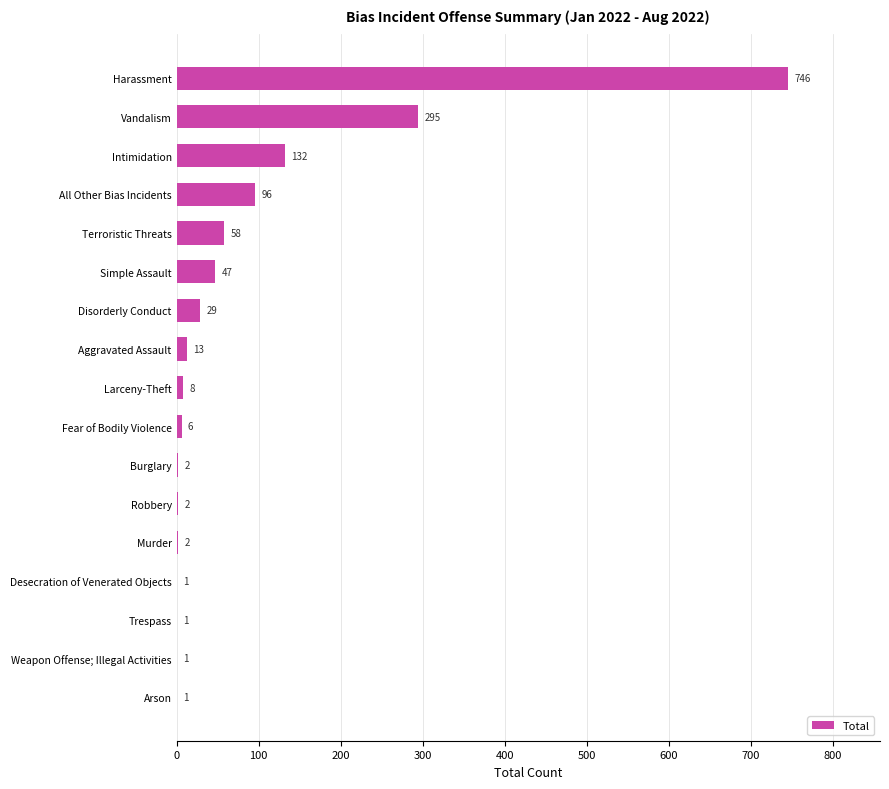

Reading bottom to top, list all the values displayed in this chart.

Arson=1	Weapon Offense; Illegal Activities=1	Trespass=1	Desecration of Venerated Objects=1	Murder=2	Robbery=2	Burglary=2	Fear of Bodily Violence=6	Larceny-Theft=8	Aggravated Assault=13	Disorderly Conduct=29	Simple Assault=47	Terroristic Threats=58	All Other Bias Incidents=96	Intimidation=132	Vandalism=295	Harassment=746